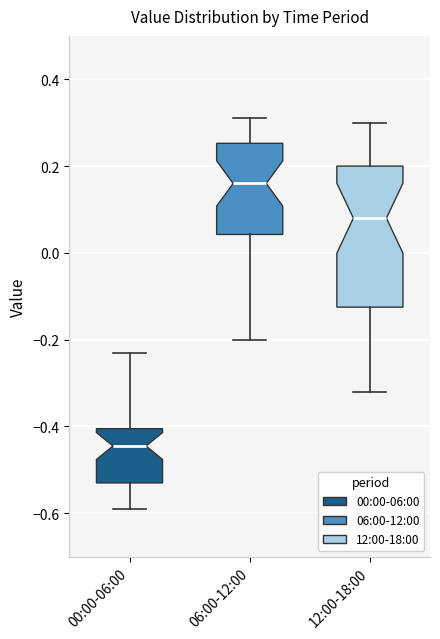

Reading left to right, read every box against the y-axis: the position of its median line, the range the box covers, and the ends of its whiskers. The values are not printed on the chart, so give them approximately, as read against the axis.

00:00-06:00: median -0.44, box -0.52 to -0.40, whiskers -0.58 to -0.22
06:00-12:00: median 0.16, box 0.04 to 0.26, whiskers -0.20 to 0.32
12:00-18:00: median 0.08, box -0.12 to 0.20, whiskers -0.32 to 0.30